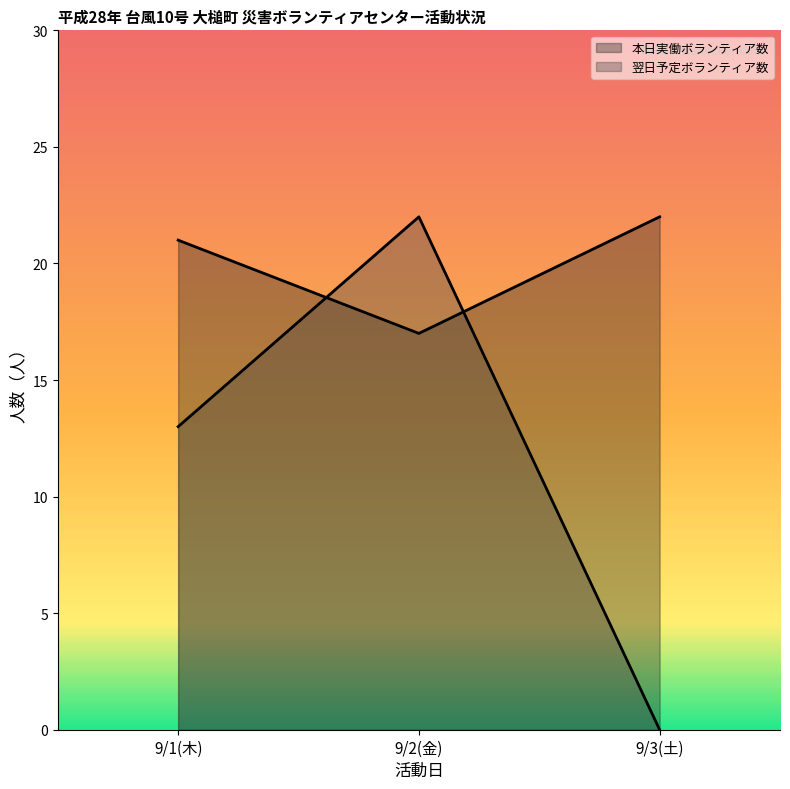

What are all the series names shown in the legend?

本日実働ボランティア数, 翌日予定ボランティア数